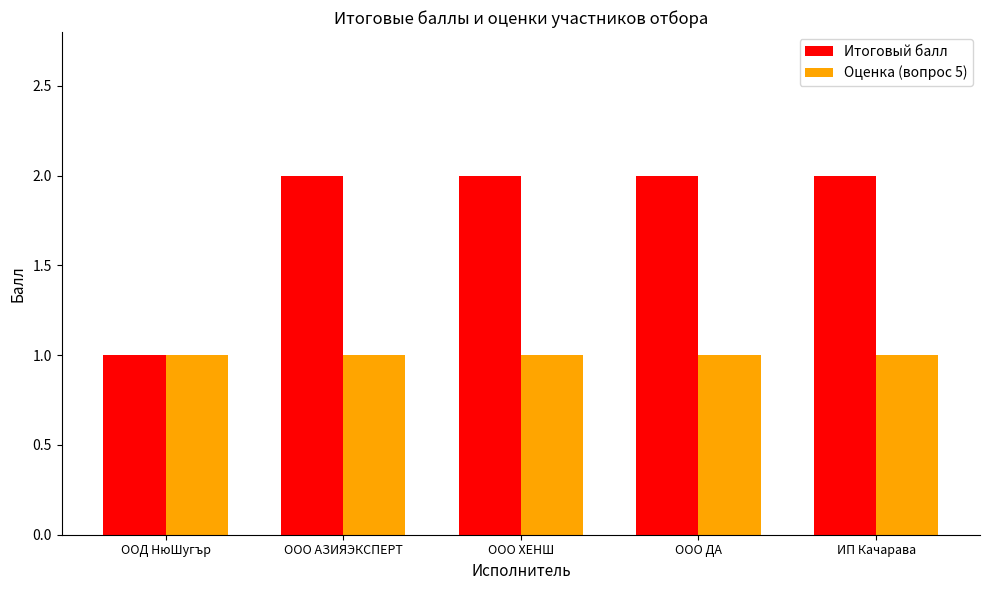

True or false: Оценка (вопрос 5) has a value of 0 at ООО ХЕНШ.

False